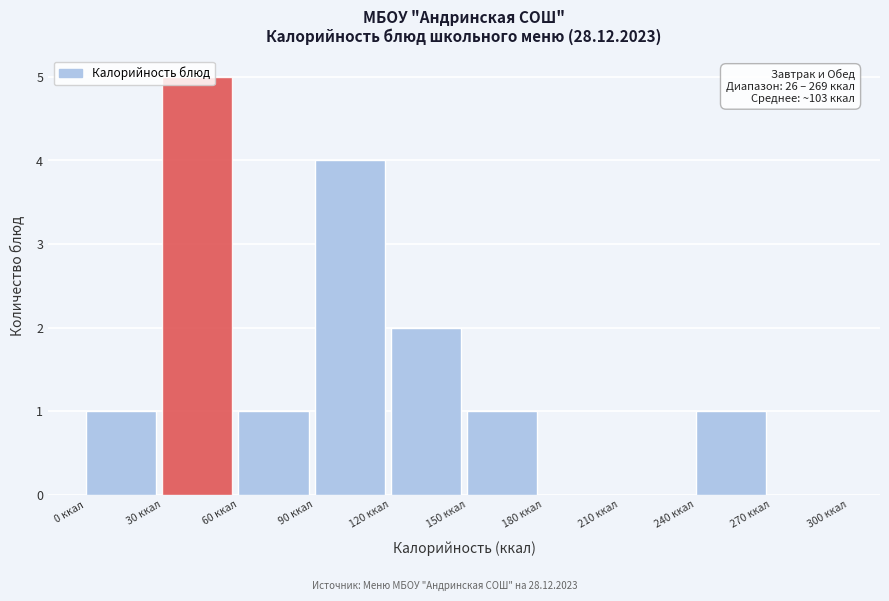

Which range on the x-axis has the tallest bar?

30 to 60